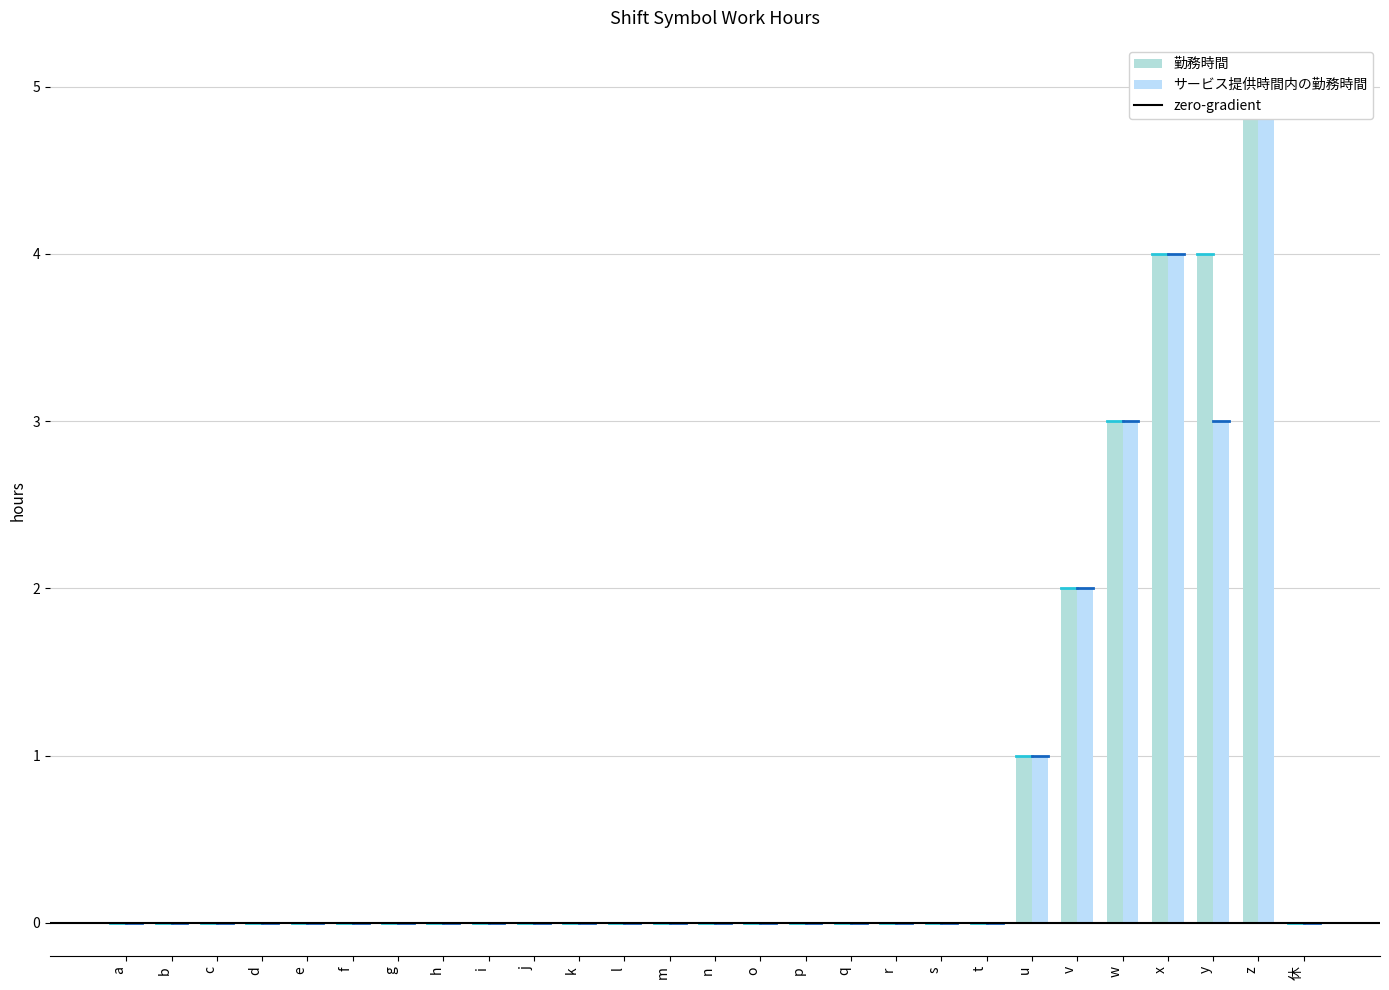

At how many categories does at least one series exceed 0?

6